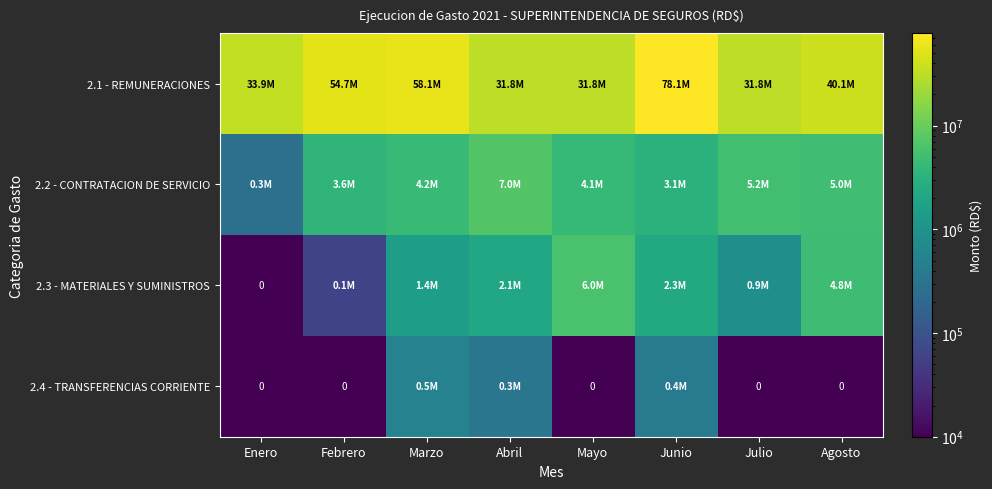

Which label corresponds to the smallest value in the chart?

Enero